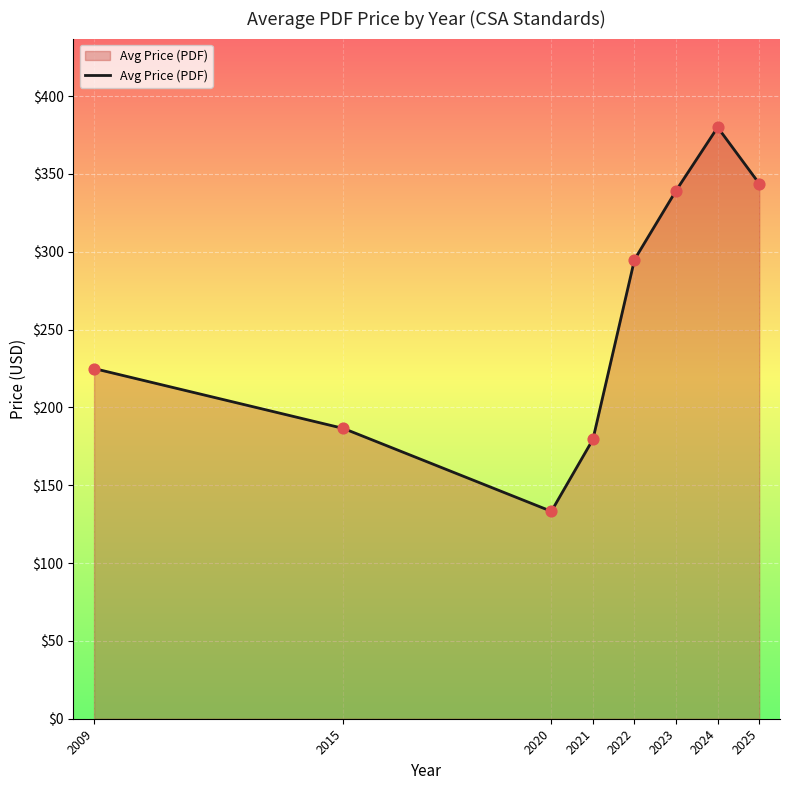

What is the change in value from 2021 to 2022?

+115.5